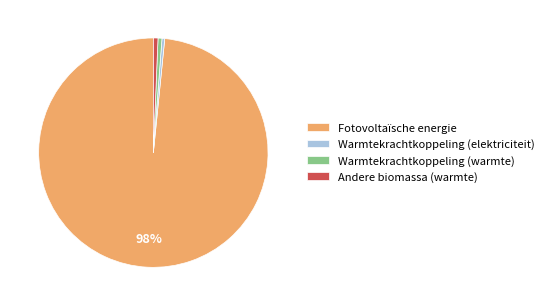

What is the largest slice in the pie chart?

Fotovoltaïsche energie